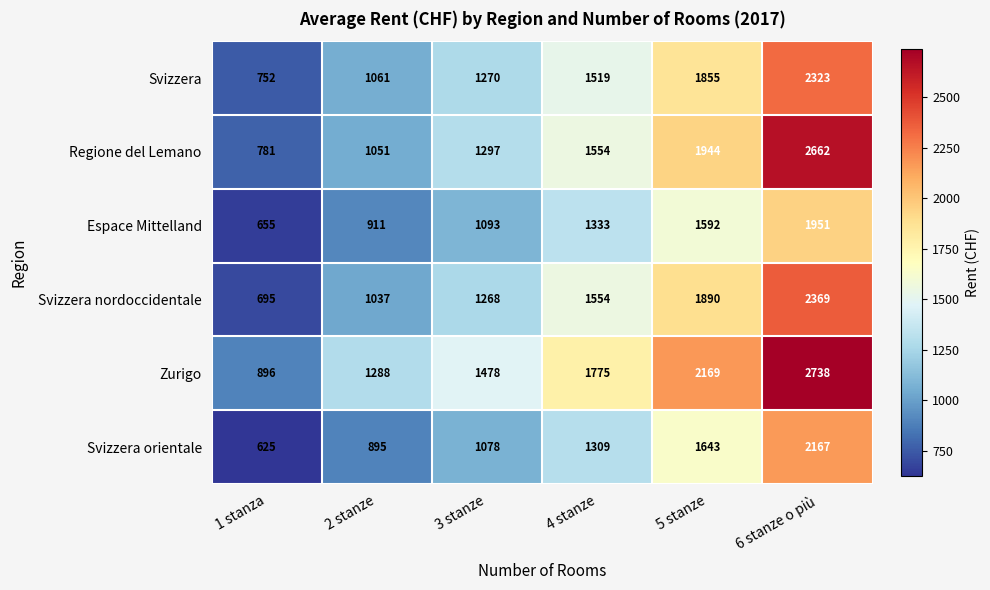

Is the value of Zurigo at 1 stanza greater than the value of Regione del Lemano at 3 stanze?

No